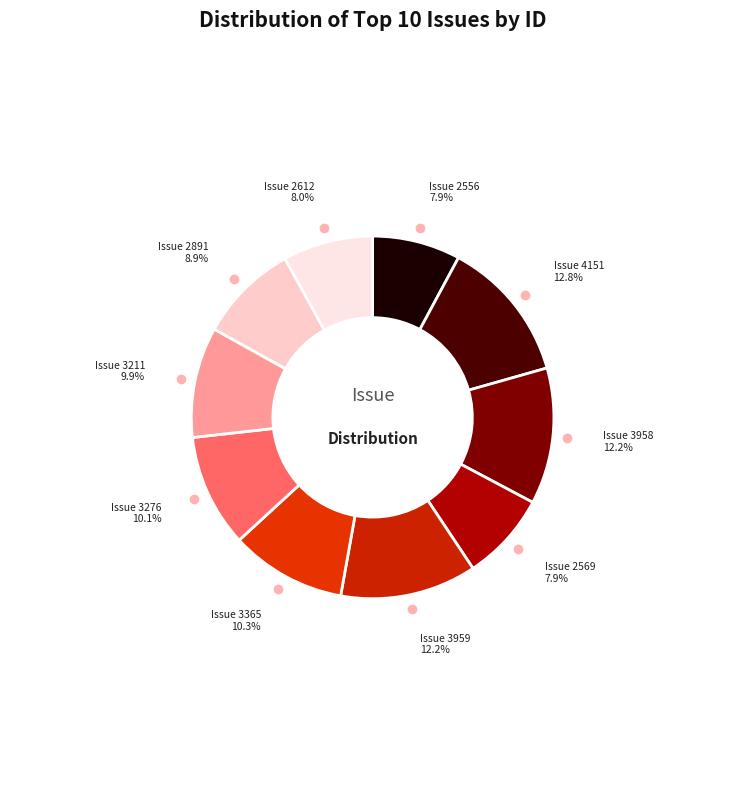

How many slices are in this pie chart?

10